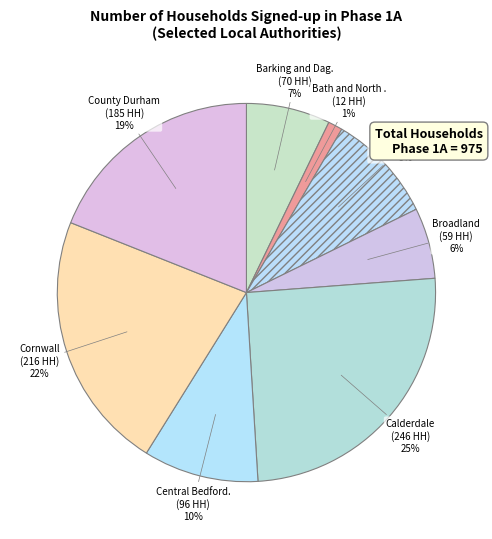

How many slices are in this pie chart?

8